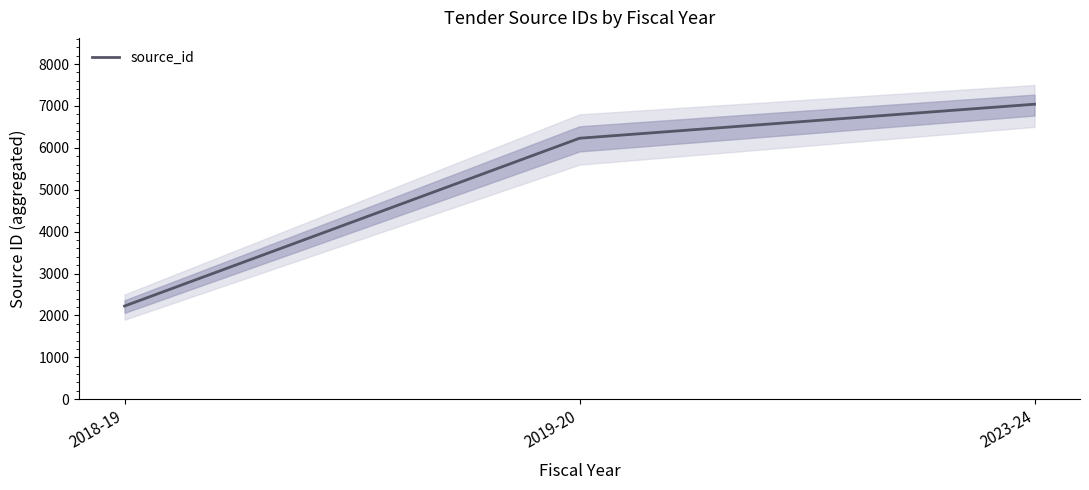

What is the minimum value shown in the chart?

2225